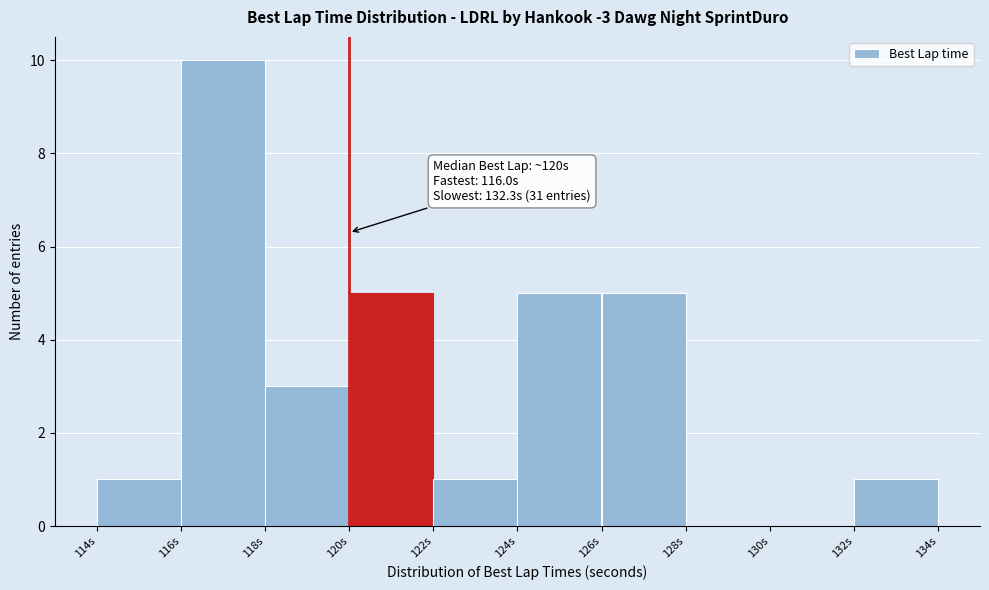

Which range on the x-axis has the tallest bar?

116 to 118